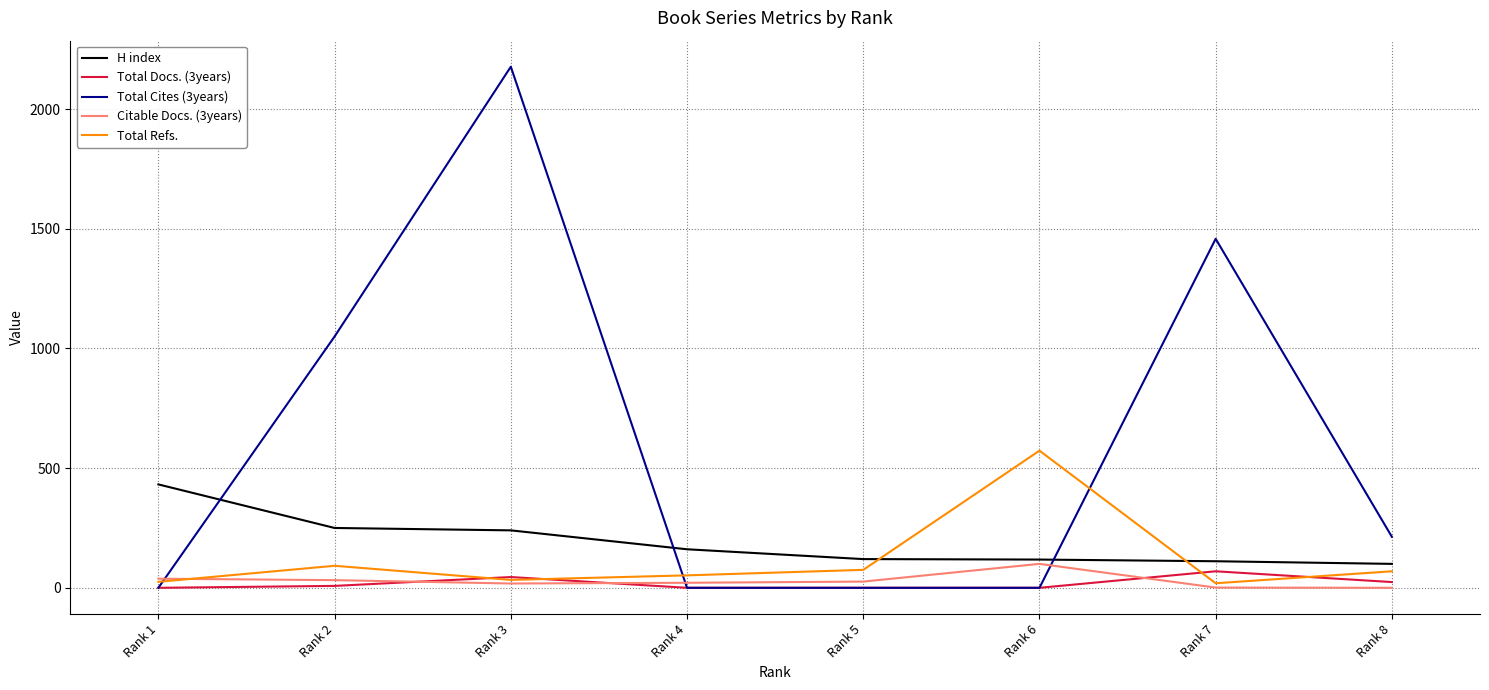

What is the maximum value for Total Refs.?

573